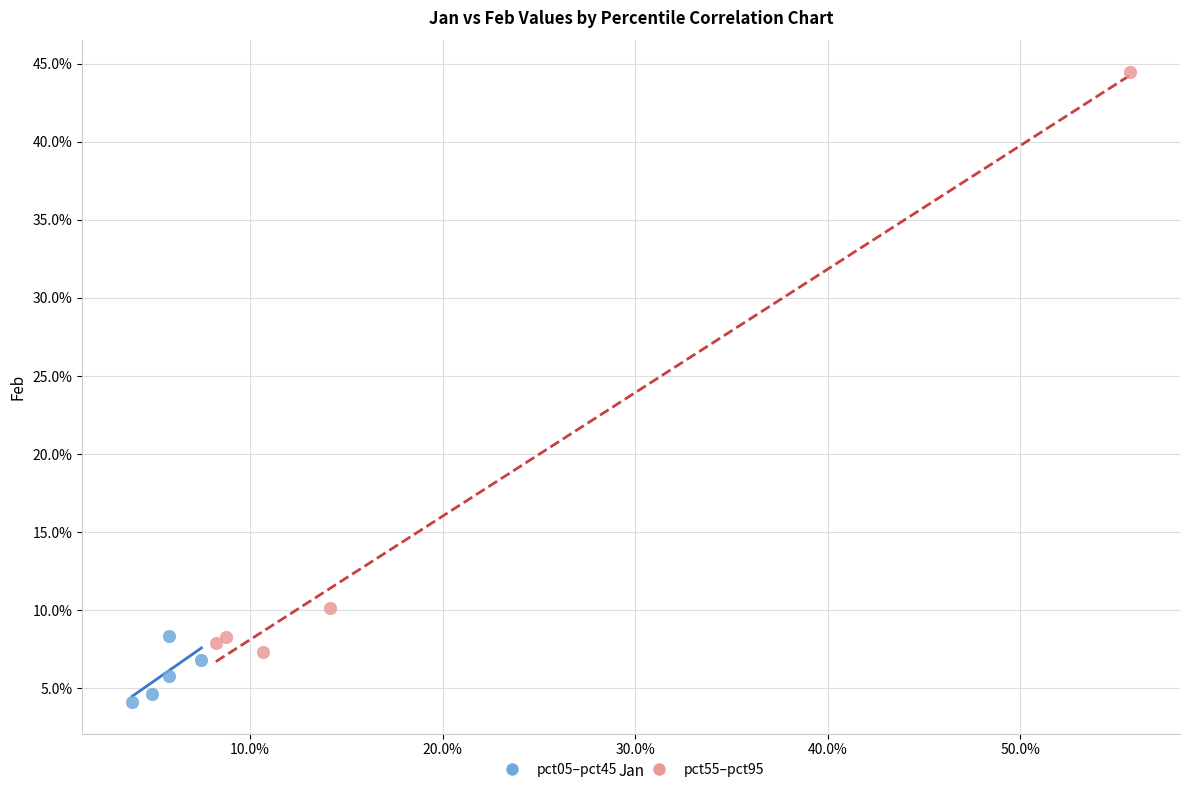

What are all the series names shown in the legend?

pct05–pct45, pct55–pct95